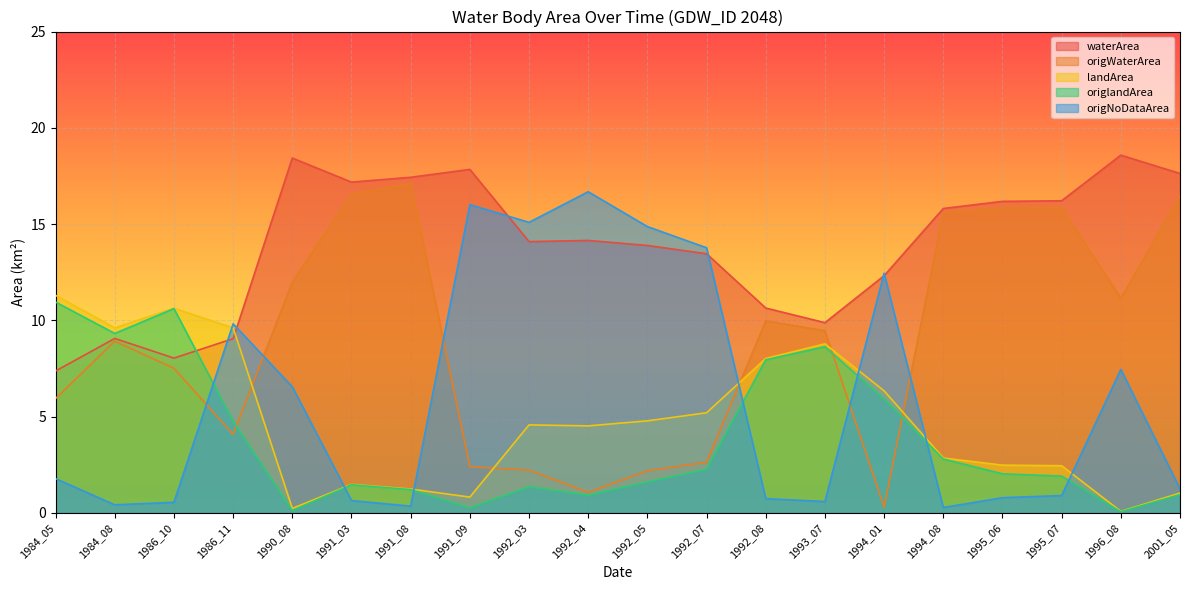

Reading left to right, what are all the values shown in this chart?

waterArea: 1984_05=7.4	1984_08=9.1	1986_10=8.0	1986_11=9.1	1990_08=18.4	1991_03=17.2	1991_08=17.4	1991_09=17.8	1992_03=14.1	1992_04=14.2	1992_05=13.9	1992_07=13.5	1992_08=10.6	1993_07=9.9	1994_01=12.3	1994_08=15.8	1995_06=16.2	1995_07=16.2	1996_08=18.6	2001_05=17.6
origWaterArea: 1984_05=5.9	1984_08=8.9	1986_10=7.5	1986_11=4.1	1990_08=12.0	1991_03=16.6	1991_08=17.1	1991_09=2.4	1992_03=2.2	1992_04=1.1	1992_05=2.2	1992_07=2.6	1992_08=10.0	1993_07=9.5	1994_01=0.3	1994_08=15.6	1995_06=15.8	1995_07=15.8	1996_08=11.2	2001_05=16.5
landArea: 1984_05=11.3	1984_08=9.6	1986_10=10.6	1986_11=9.6	1990_08=0.2	1991_03=1.5	1991_08=1.2	1991_09=0.8	1992_03=4.6	1992_04=4.5	1992_05=4.8	1992_07=5.2	1992_08=8.0	1993_07=8.8	1994_01=6.3	1994_08=2.9	1995_06=2.5	1995_07=2.5	1996_08=0.1	2001_05=1.0
origlandArea: 1984_05=10.9	1984_08=9.3	1986_10=10.6	1986_11=4.8	1990_08=0.1	1991_03=1.5	1991_08=1.2	1991_09=0.3	1992_03=1.4	1992_04=0.9	1992_05=1.6	1992_07=2.3	1992_08=8.0	1993_07=8.6	1994_01=5.9	1994_08=2.8	1995_06=2.0	1995_07=1.9	1996_08=0.1	2001_05=0.9
origNoDataArea: 1984_05=1.8	1984_08=0.4	1986_10=0.6	1986_11=9.8	1990_08=6.5	1991_03=0.6	1991_08=0.3	1991_09=16.0	1992_03=15.1	1992_04=16.7	1992_05=14.9	1992_07=13.8	1992_08=0.7	1993_07=0.6	1994_01=12.4	1994_08=0.3	1995_06=0.8	1995_07=0.9	1996_08=7.5	2001_05=1.2